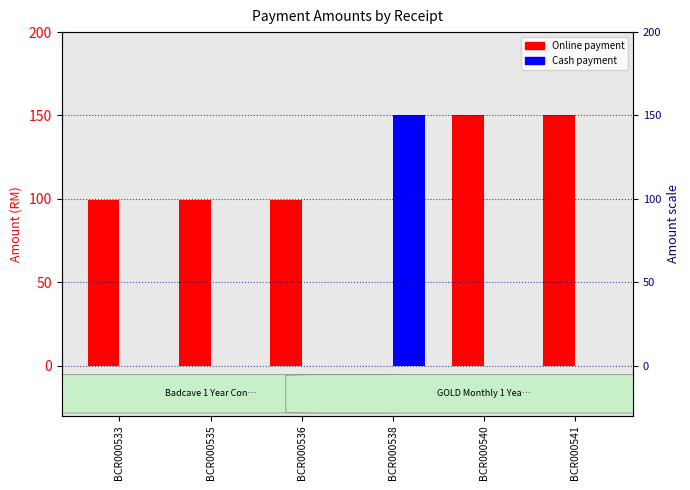

What is the value of the Online payment bar at the 5th from the left?

150